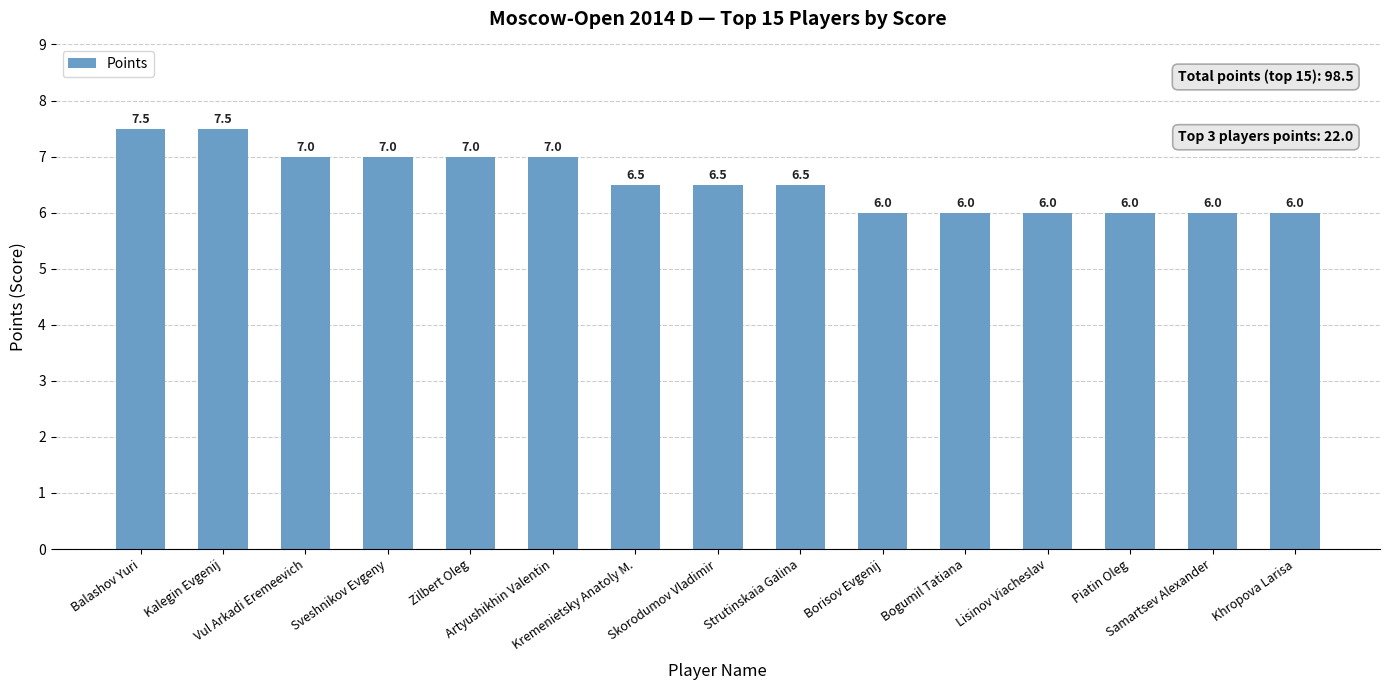

What is the difference between the maximum and second lowest values?

1.5